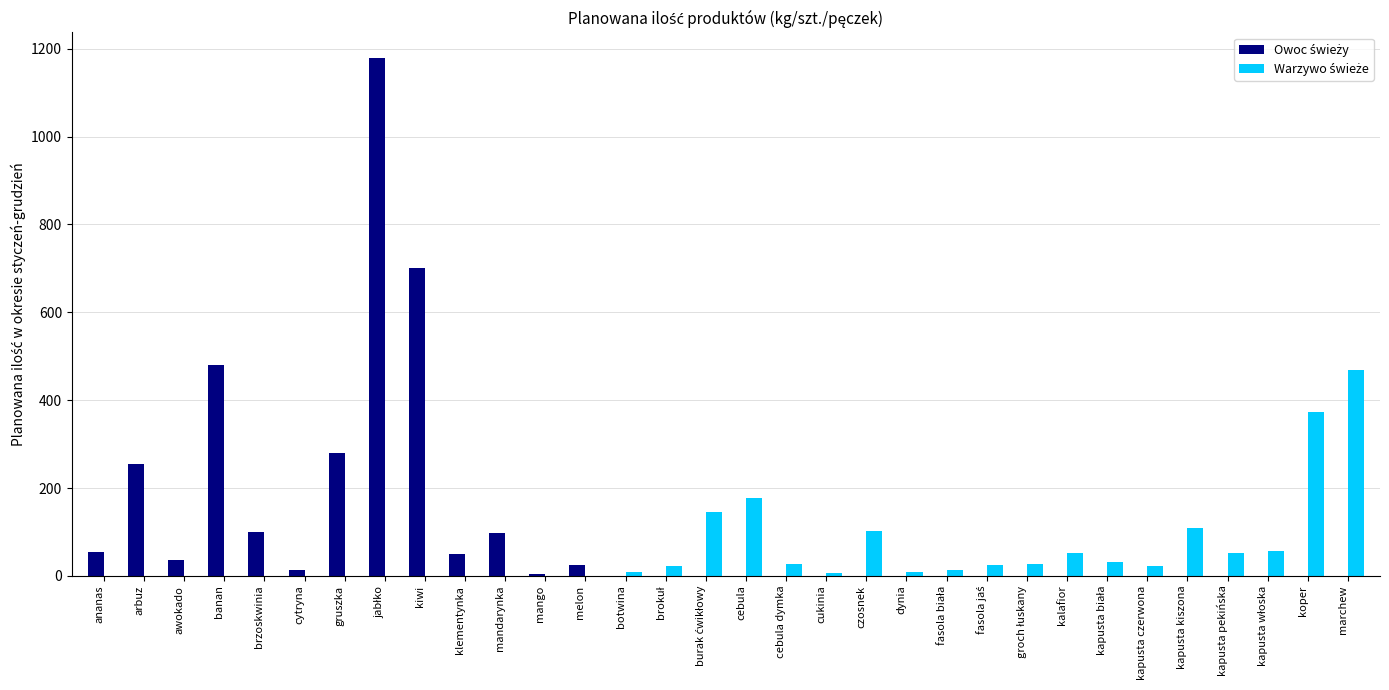

What is the greatest value displayed?

1178